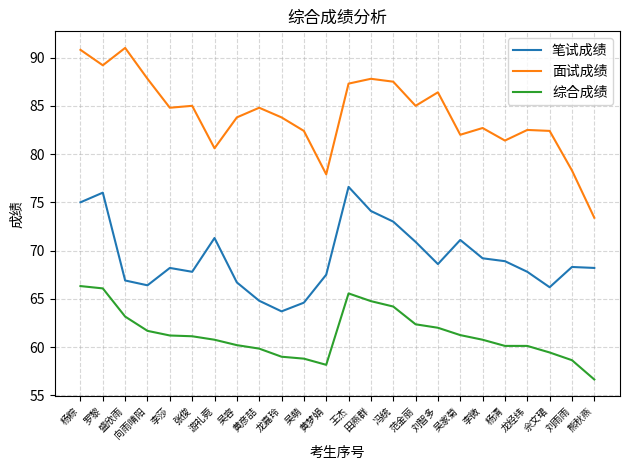

Count the number of categories in the chart.

24